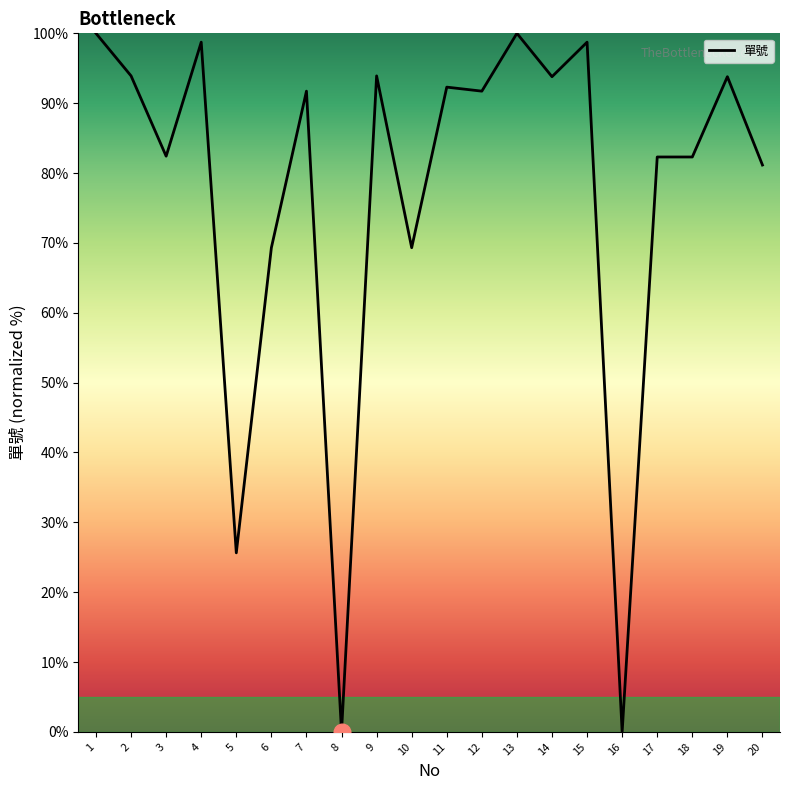

Where does the data first go above 91?

1